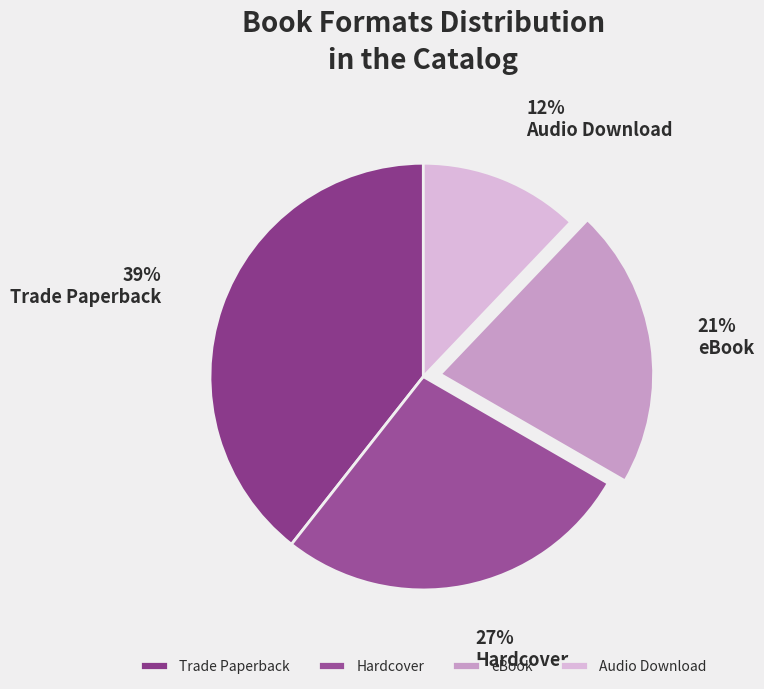

Rank the categories by value from highest to lowest.

Trade Paperback, Hardcover, eBook, Audio Download